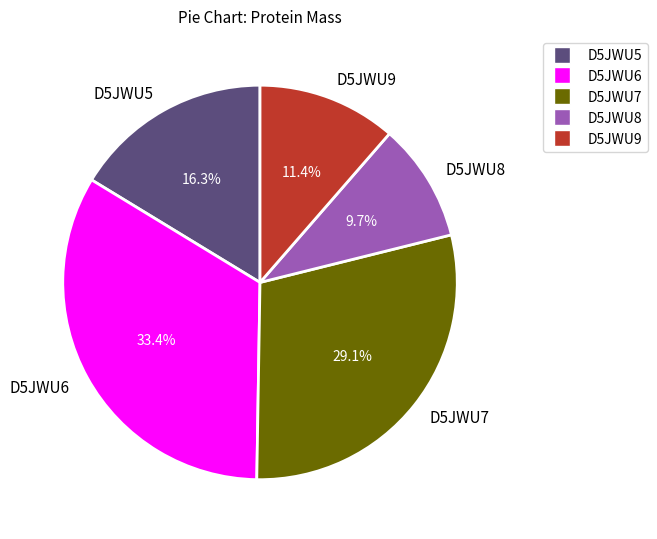

Approximately how many times larger is the value at D5JWU6 compared to D5JWU7?

1.1